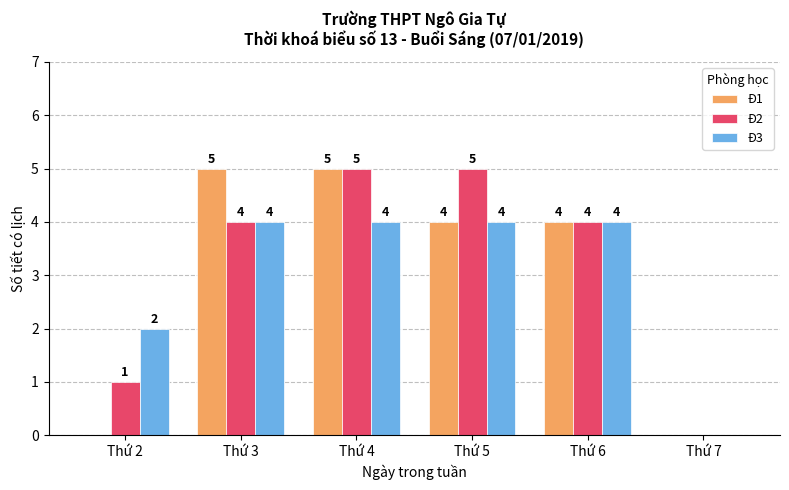

What is the greatest value displayed?

5